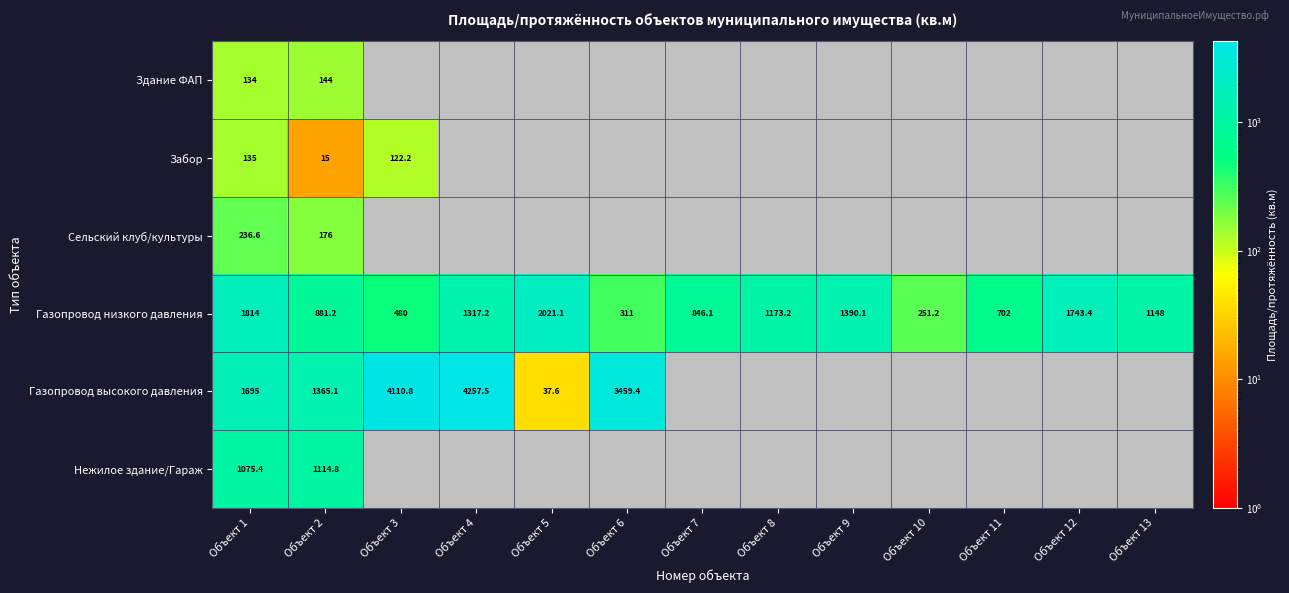

What is the difference between the maximum and minimum values in the Газопровод низкого давления series?

1769.9